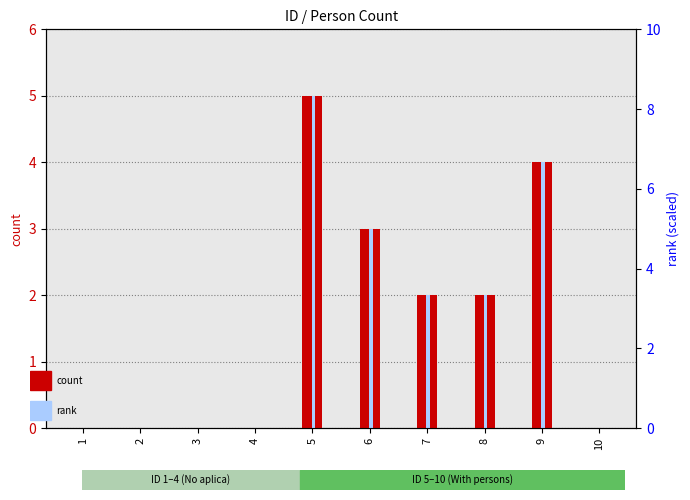

The value of rank at 1 is 3. True or false?

False